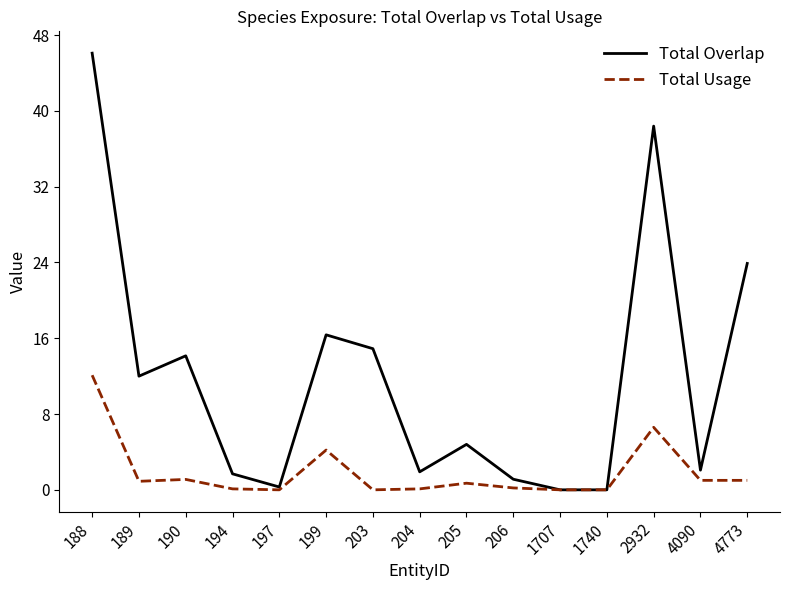

What is the difference between the maximum and minimum values in the Total Overlap series?

46.1